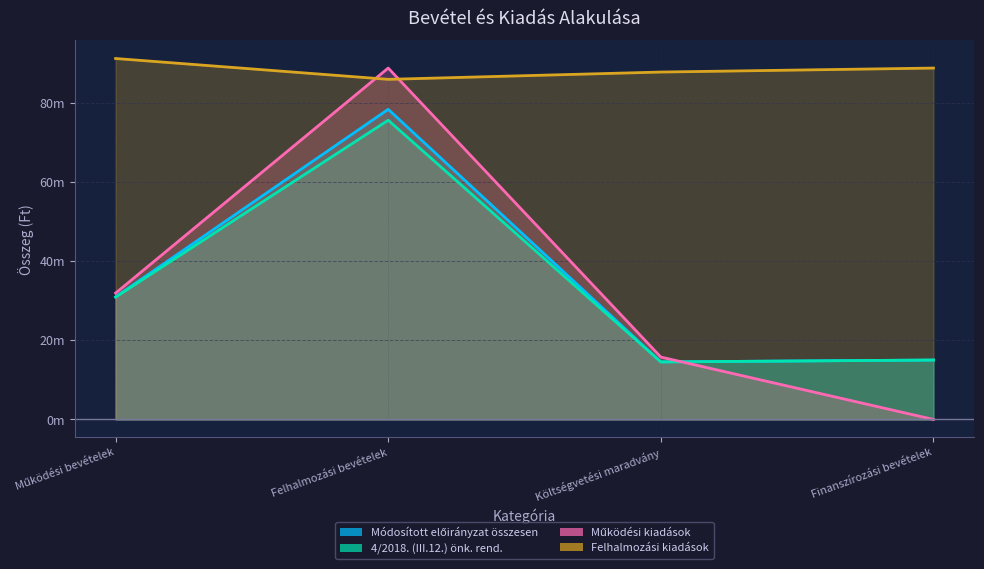

At which label does Felhalmozási kiadások first exceed 88704136?

Működési bevételek